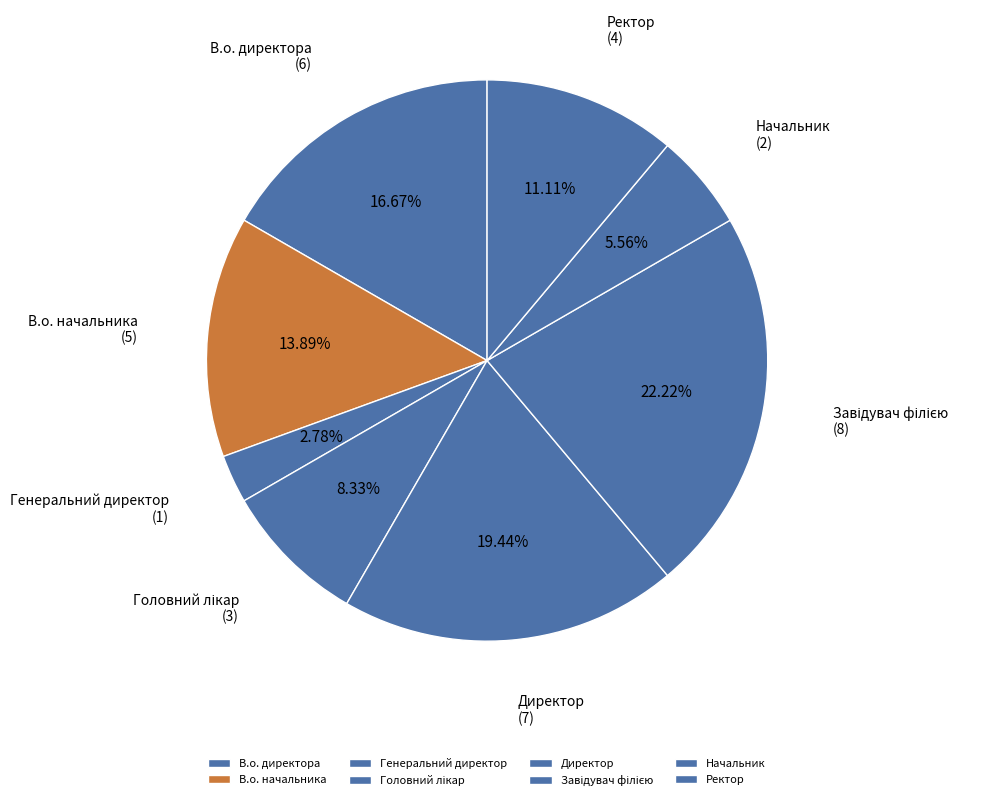

Approximately how many times larger is the value at Ректор compared to Генеральний директор?

4.0